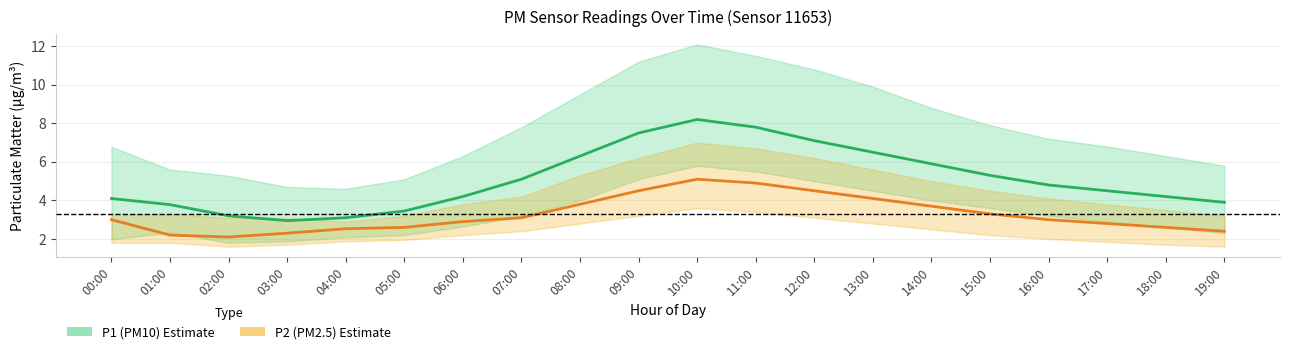

Rank the series by their average value, from highest to lowest.

P1 (PM10), P2 (PM2.5)